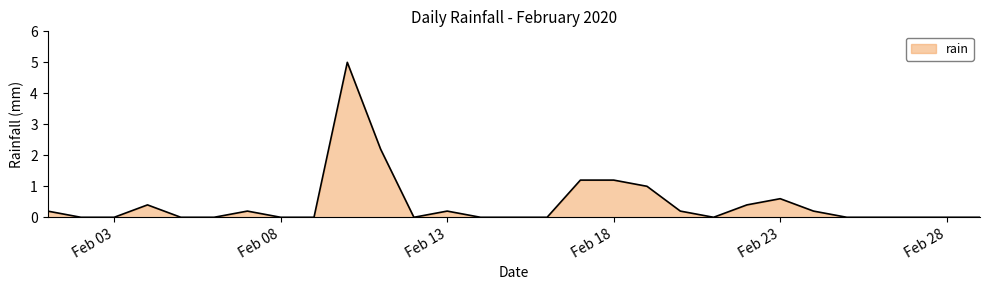

What is the difference between the maximum and minimum values?

5.0